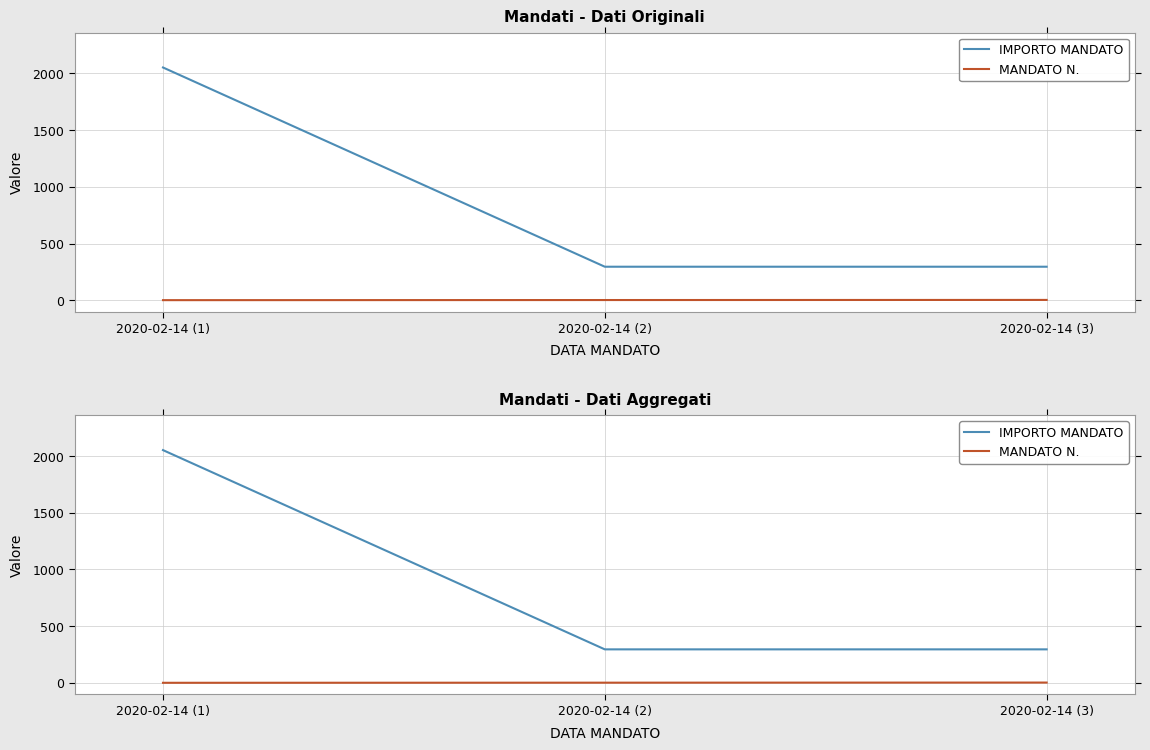

Which series has the widest spread of values?

IMPORTO MANDATO